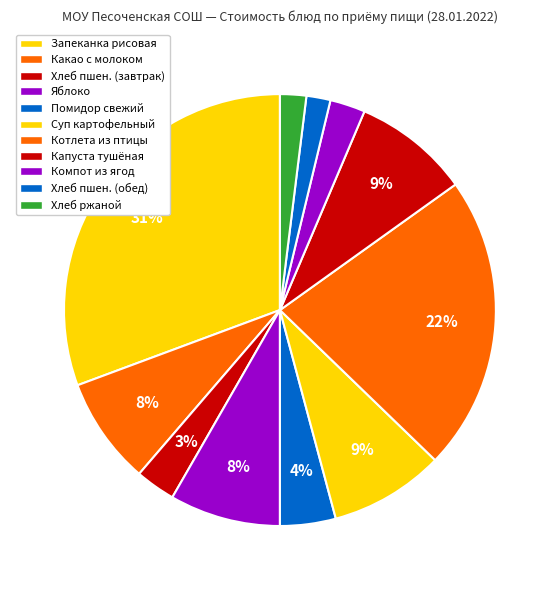

How many segments does this pie chart have?

11